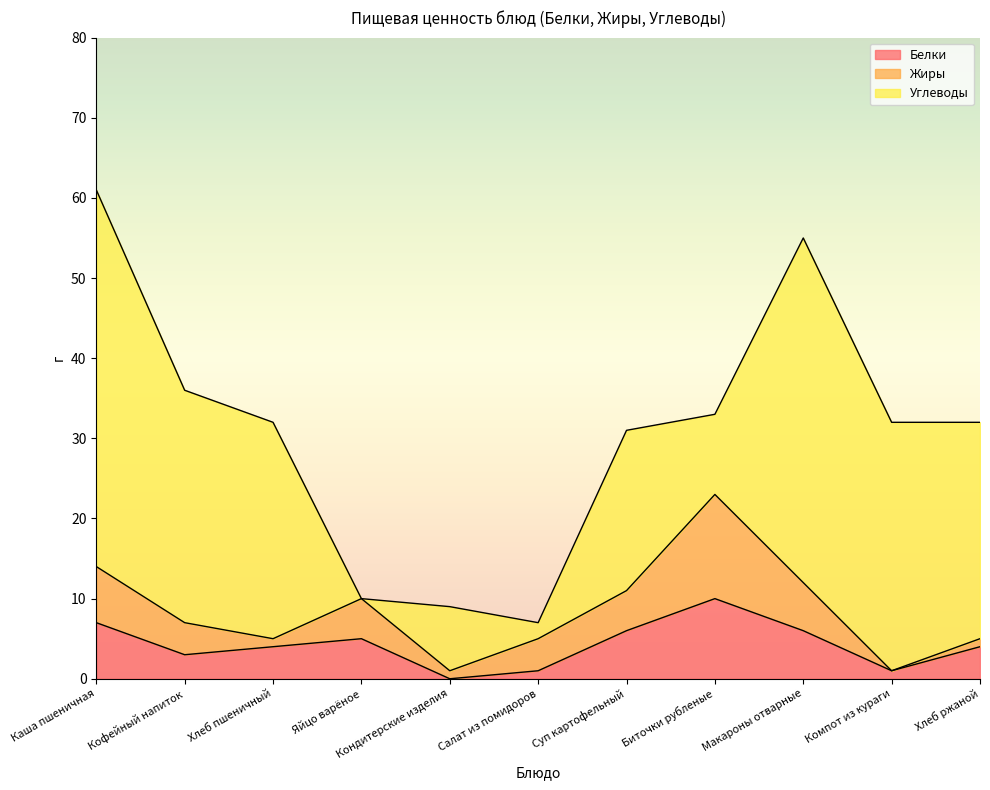

What are all the series names shown in the legend?

Белки, Жиры, Углеводы